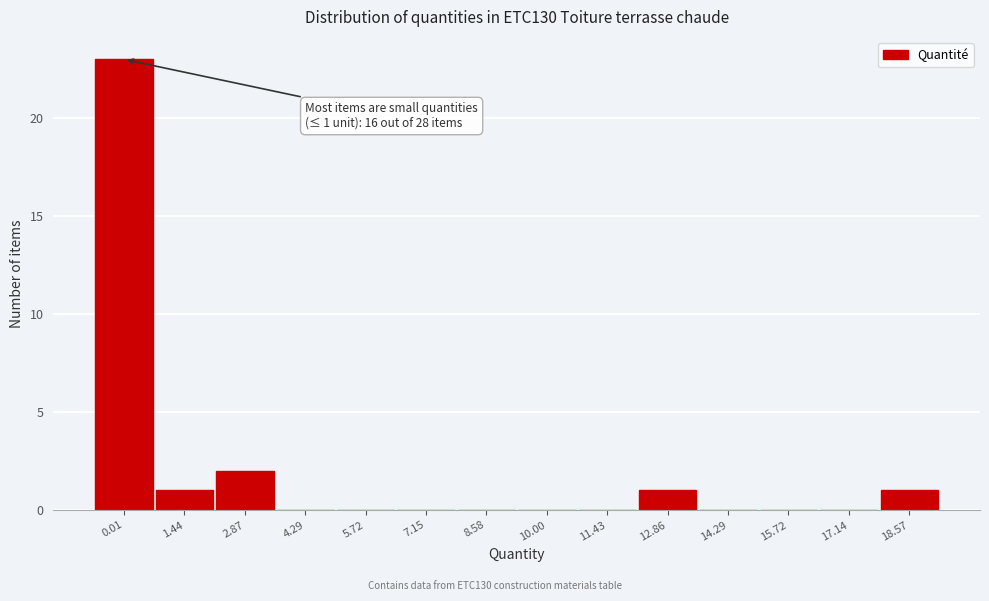

Reading left to right, list all the values displayed in this chart.

0.01=23	1.44=1	2.87=2	4.29=0	5.72=0	7.15=0	8.58=0	10.00=0	11.43=0	12.86=1	14.29=0	15.72=0	17.14=0	18.57=1